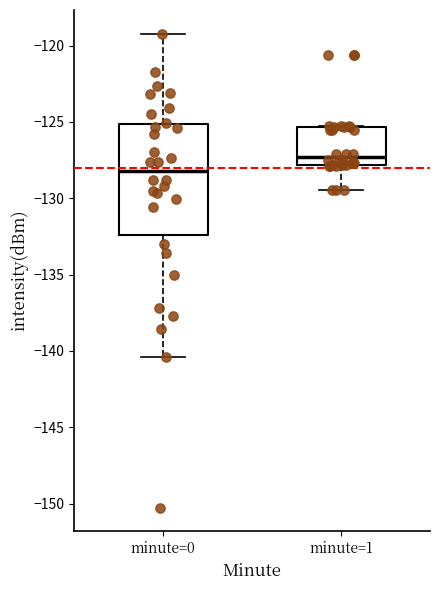

Comparing the boxes themselves (not the whiskers), which one is the tallest?

minute=0